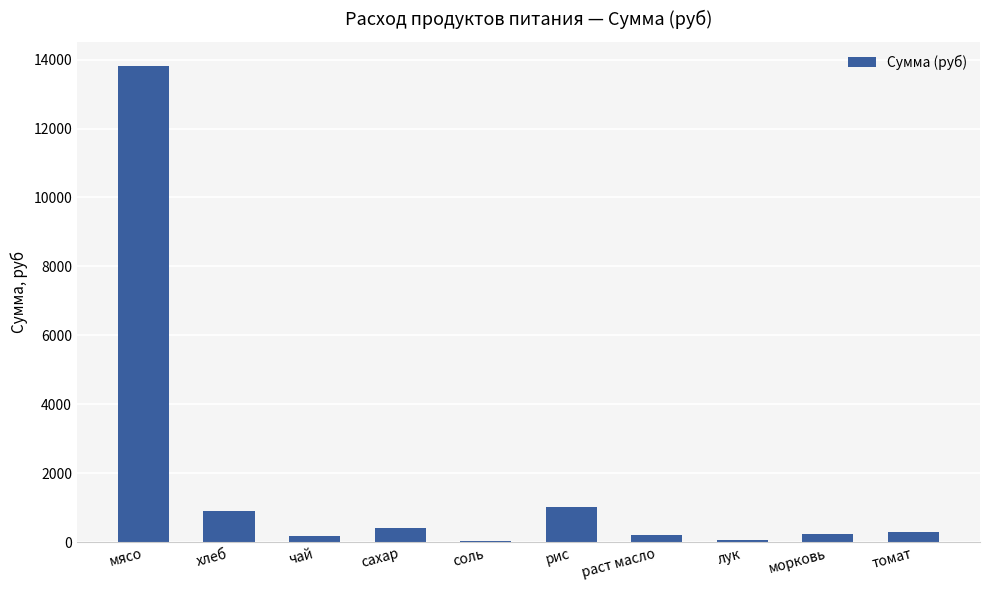

The chart shows a value of 294.9 at томат. True or false?

True